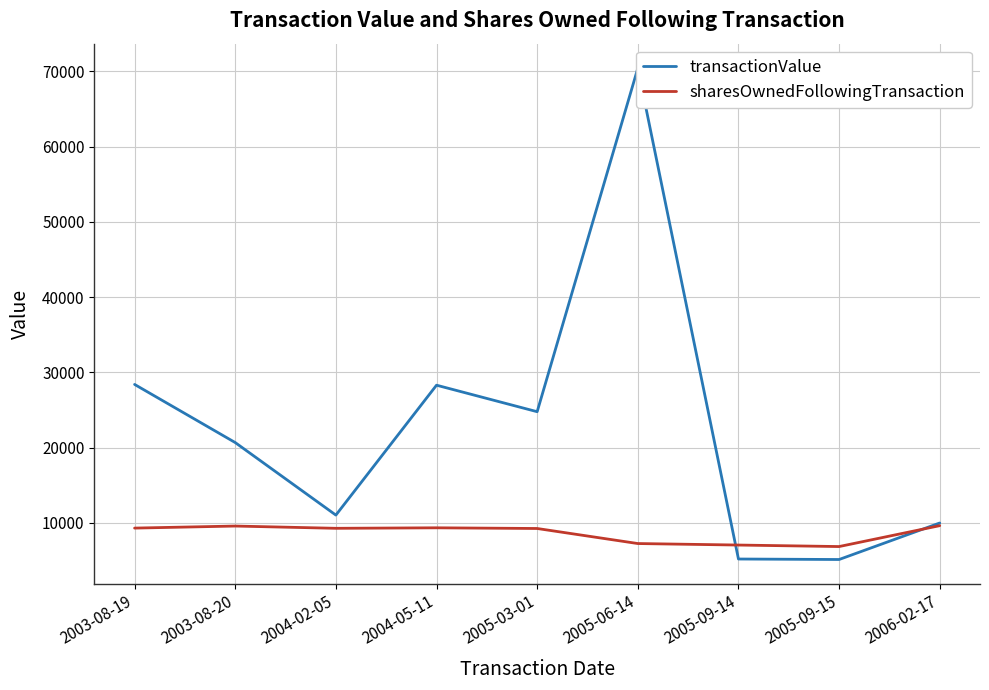

After their last crossing, which series has the higher values: sharesOwnedFollowingTransaction or transactionValue?

transactionValue